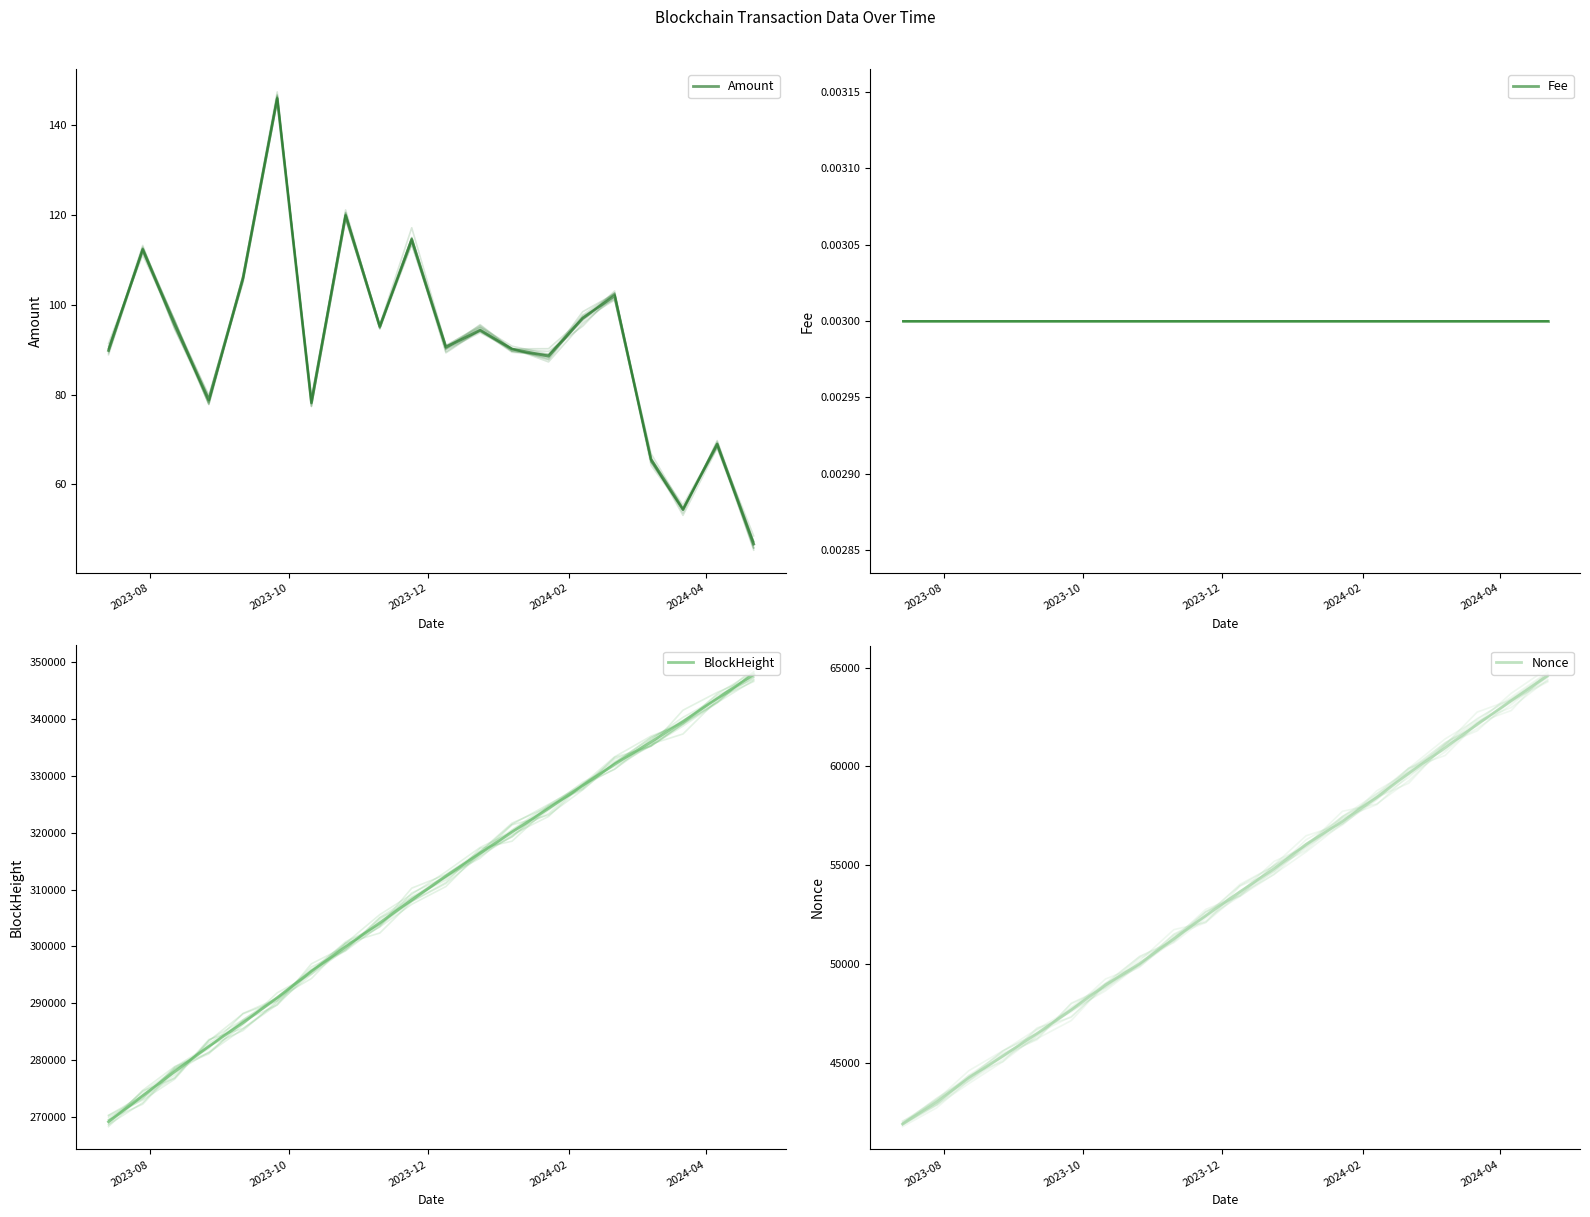

How many categories are shown in the chart?

20